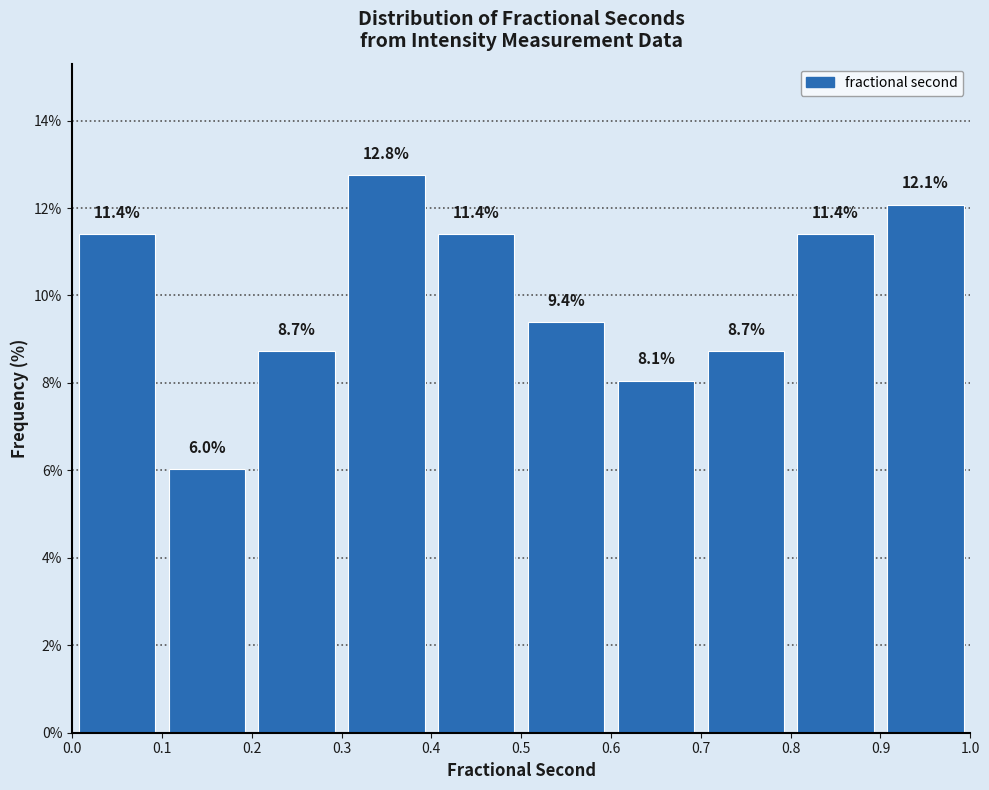

Reading left to right, transcribe this chart: for each bar, give the range it covers on the x-axis and its height.

0.0 to 0.1: 11.4
0.1 to 0.2: 6.0
0.2 to 0.3: 8.7
0.3 to 0.4: 12.8
0.4 to 0.5: 11.4
0.5 to 0.6: 9.4
0.6 to 0.7: 8.1
0.7 to 0.8: 8.7
0.8 to 0.9: 11.4
0.9 to 1.0: 12.1